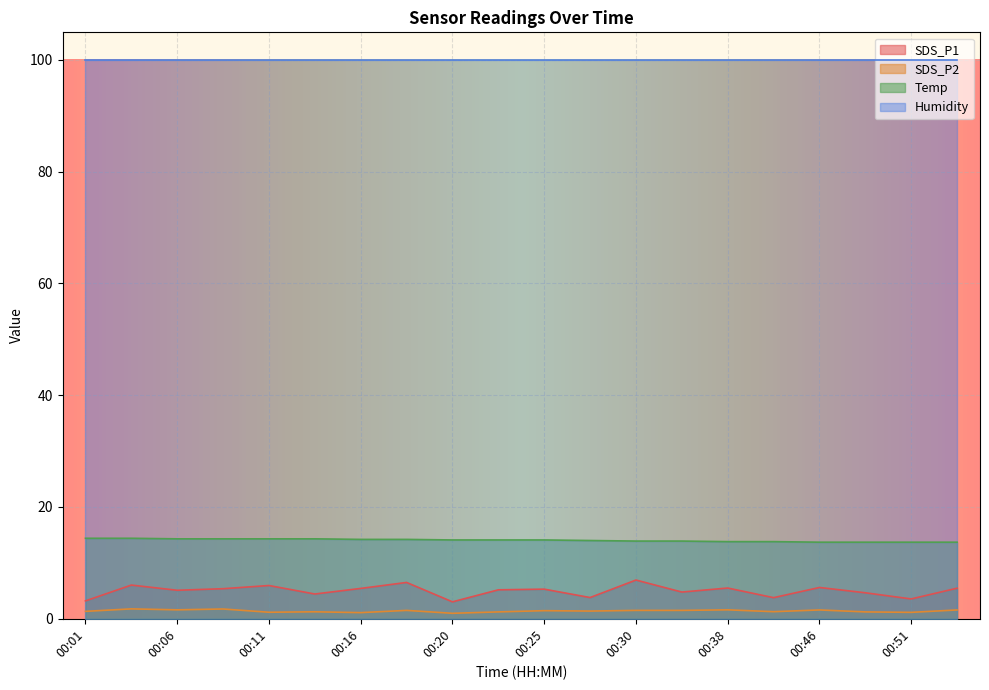

Is the value of SDS_P1 at 00:13 greater than the value of SDS_P2 at 00:20?

Yes